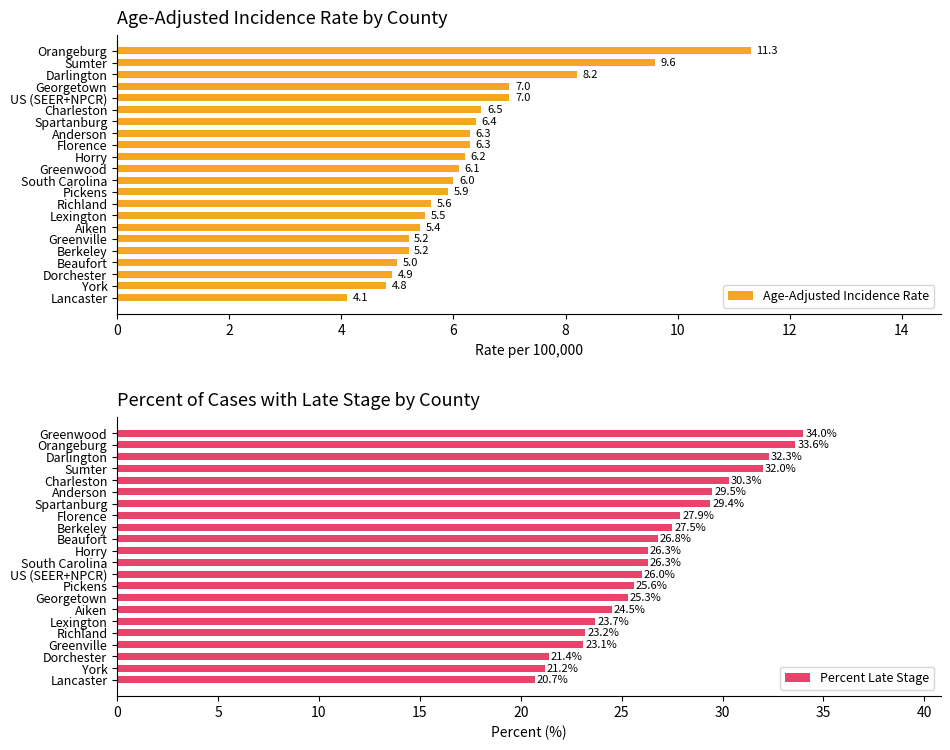

Is it true that Percent Late Stage equals 38.8 at 6?

False